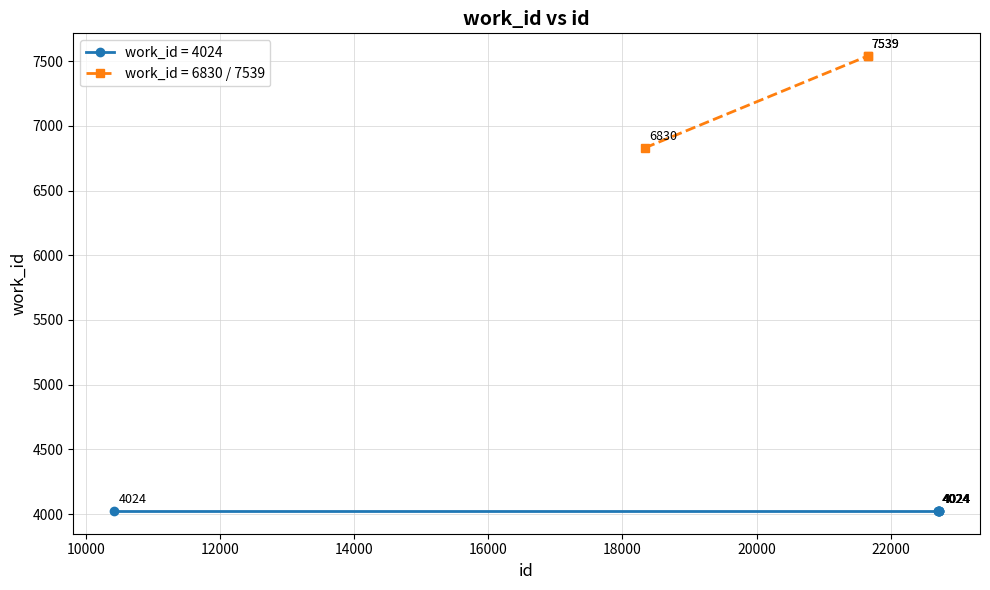

True or false: there are more than 0 points higher than both neighbors.

False